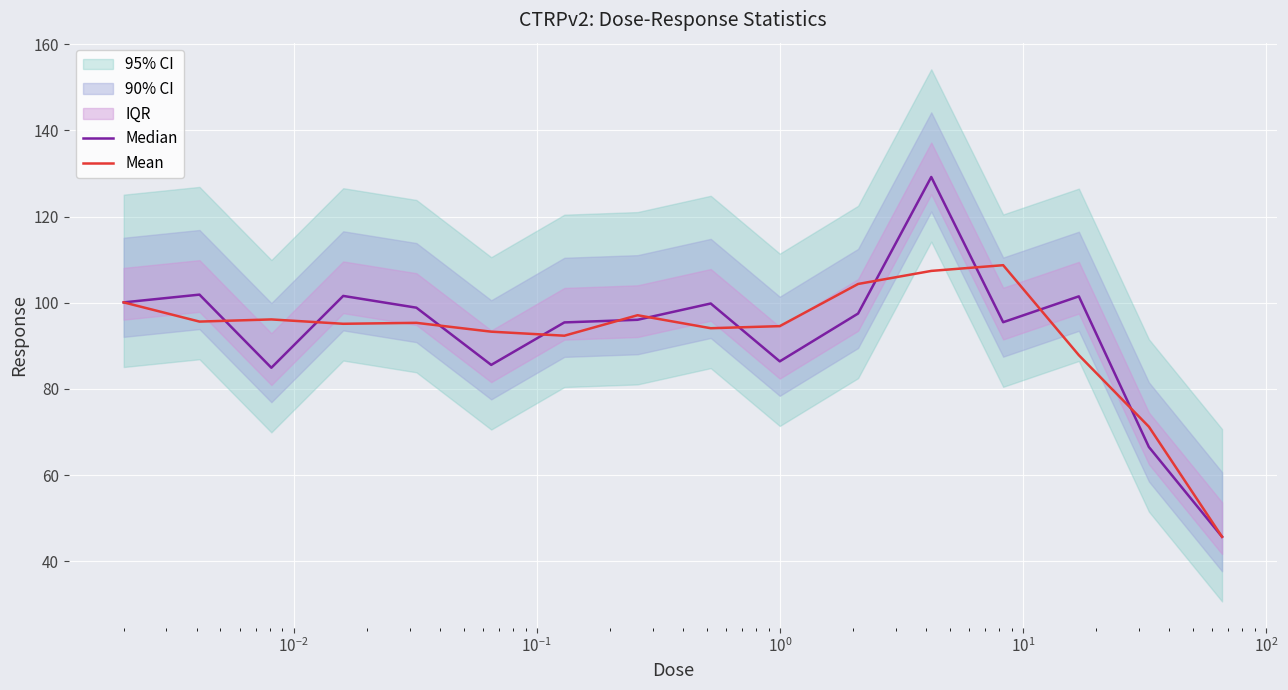

What is the maximum value for Mean?

108.7